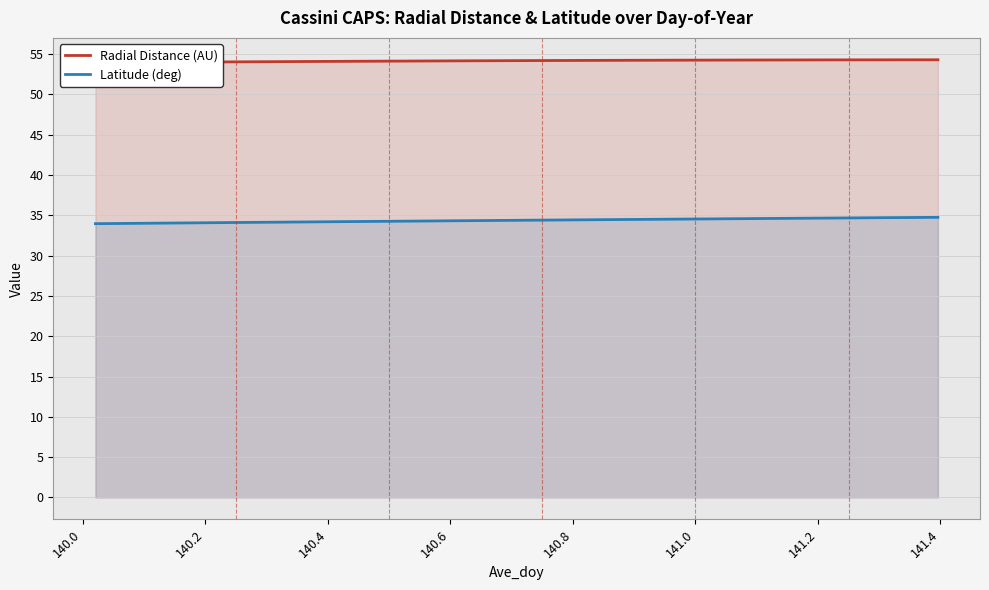

What is the sum of all Latitude (deg) values?

1168.9